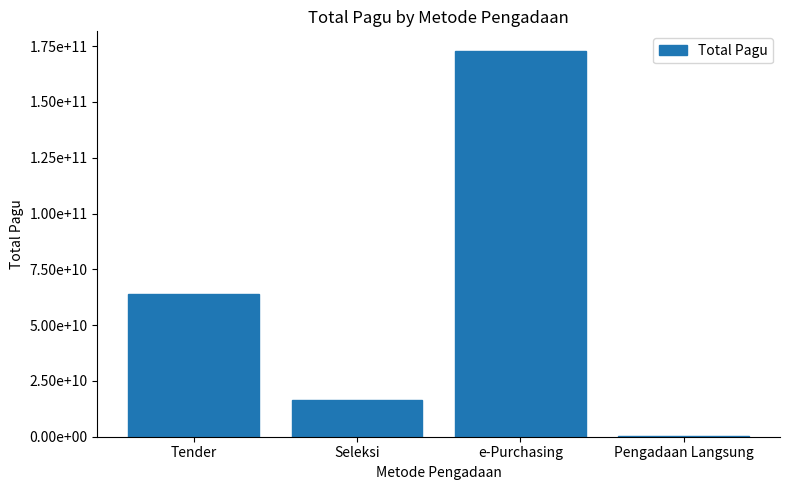

Are the bars horizontal?

No